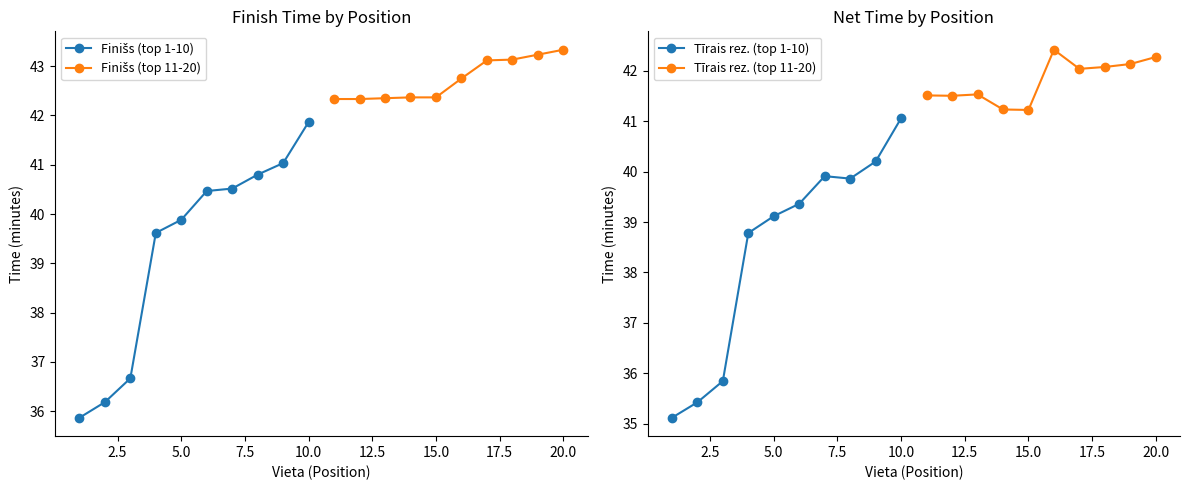

What is the lowest value of the Tīrais rez. (top 11-20) series?

41.2